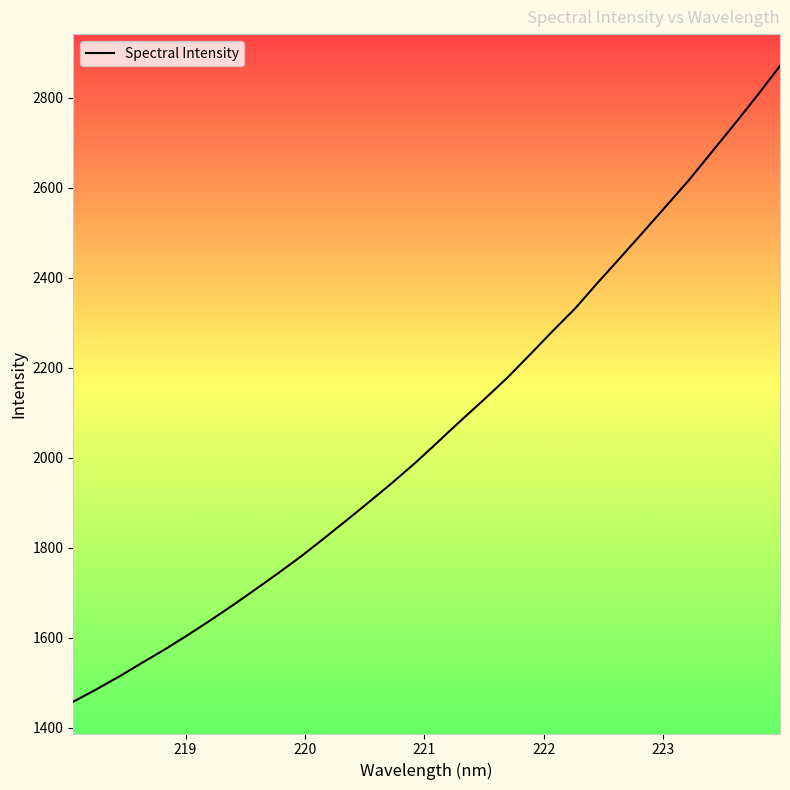

How many lines are shown in the chart?

1